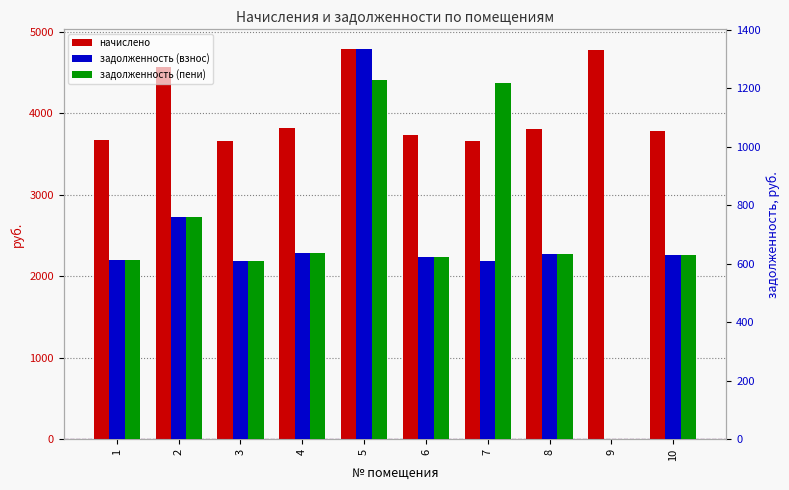

What is the total value across all series at 9?

4770.9